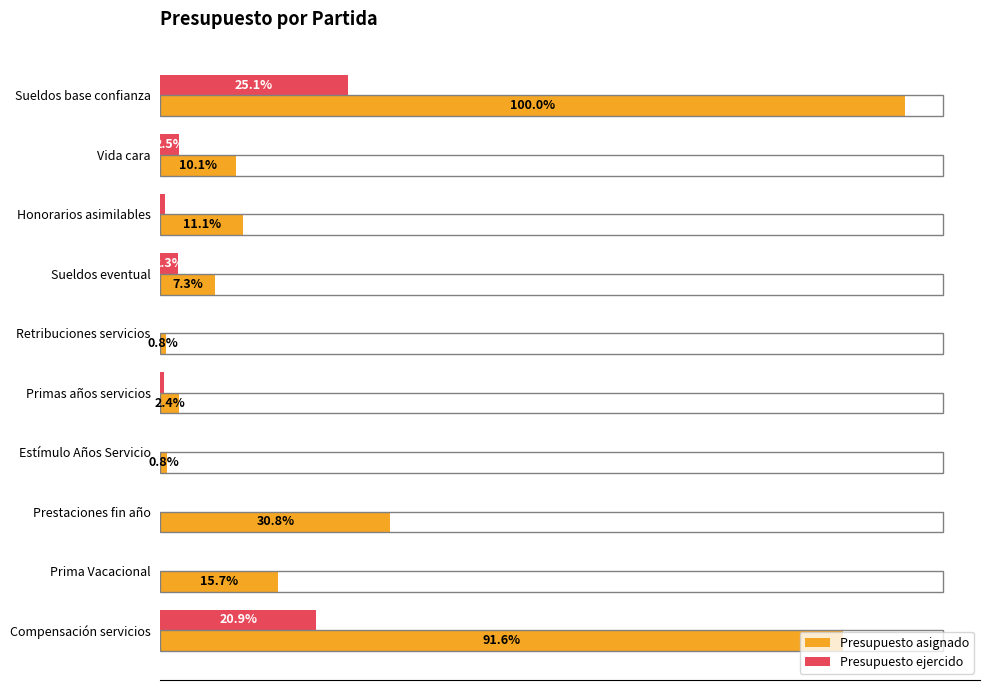

What are all the series names shown in the legend?

Presupuesto asignado, Presupuesto ejercido